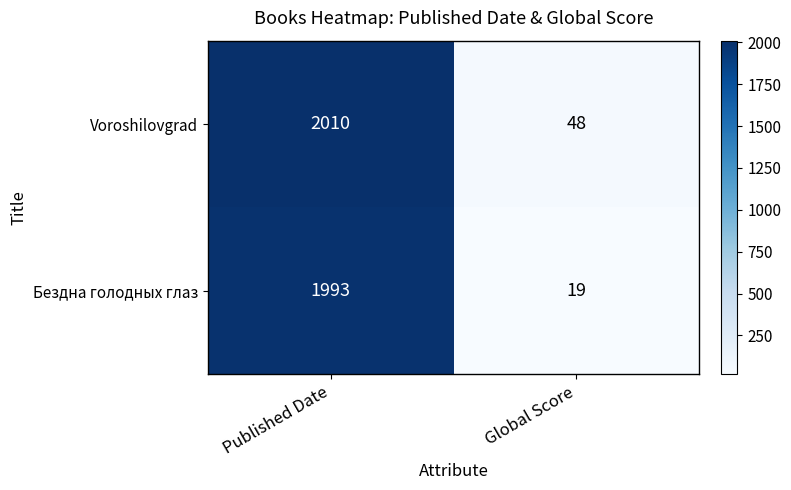

What is the difference between the Voroshilovgrad values at Global Score and Published Date?

1962